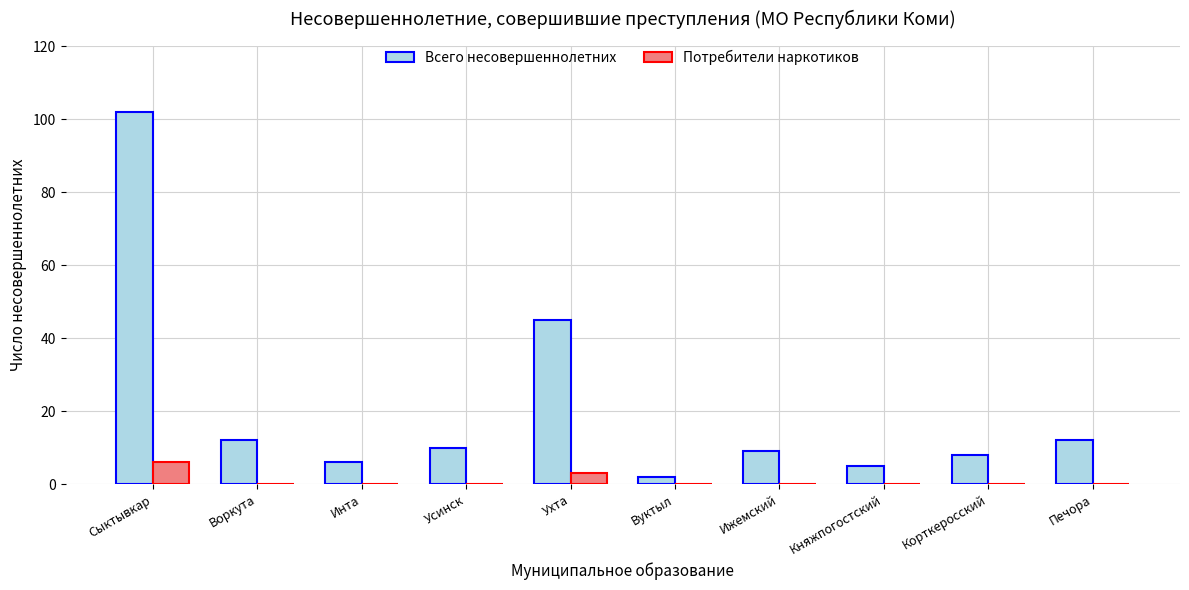

At which label does Всего несовершеннолетних reach its peak?

Сыктывкар